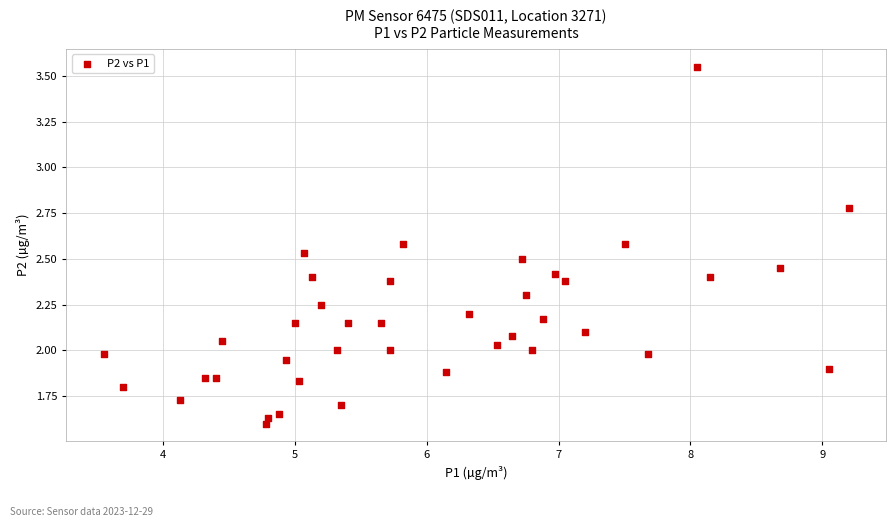

What is the range of X values (max minus min)?

5.6